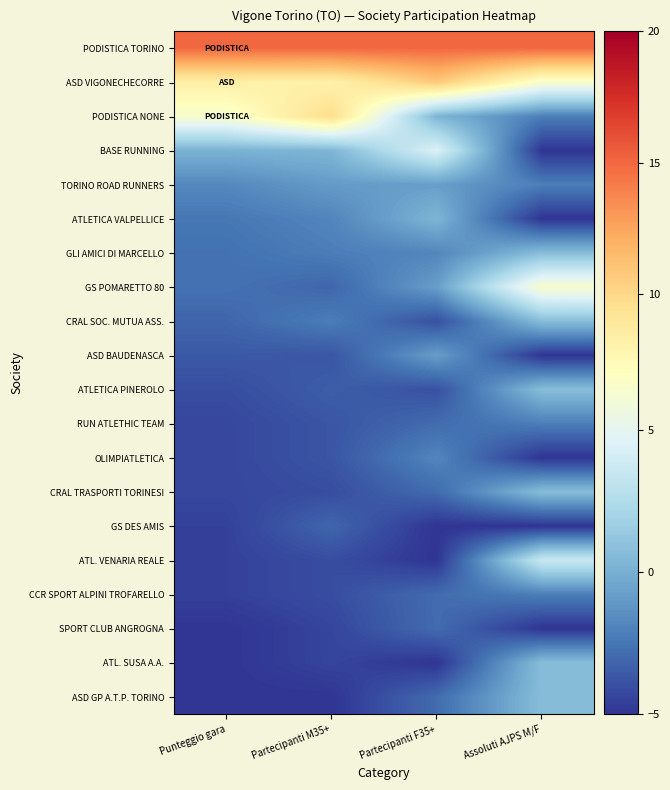

What is the maximum value shown in the chart?

15.0